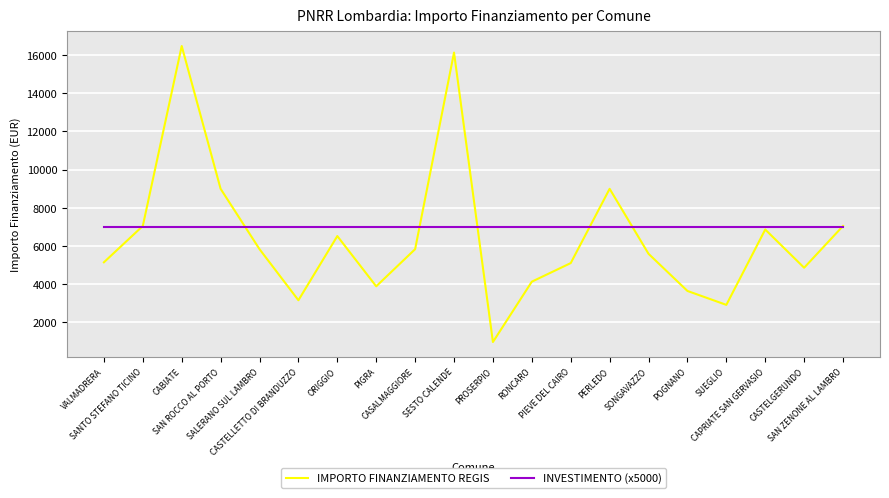

True or false: IMPORTO FINANZIAMENTO REGIS has more than 1 interior local peaks.

True